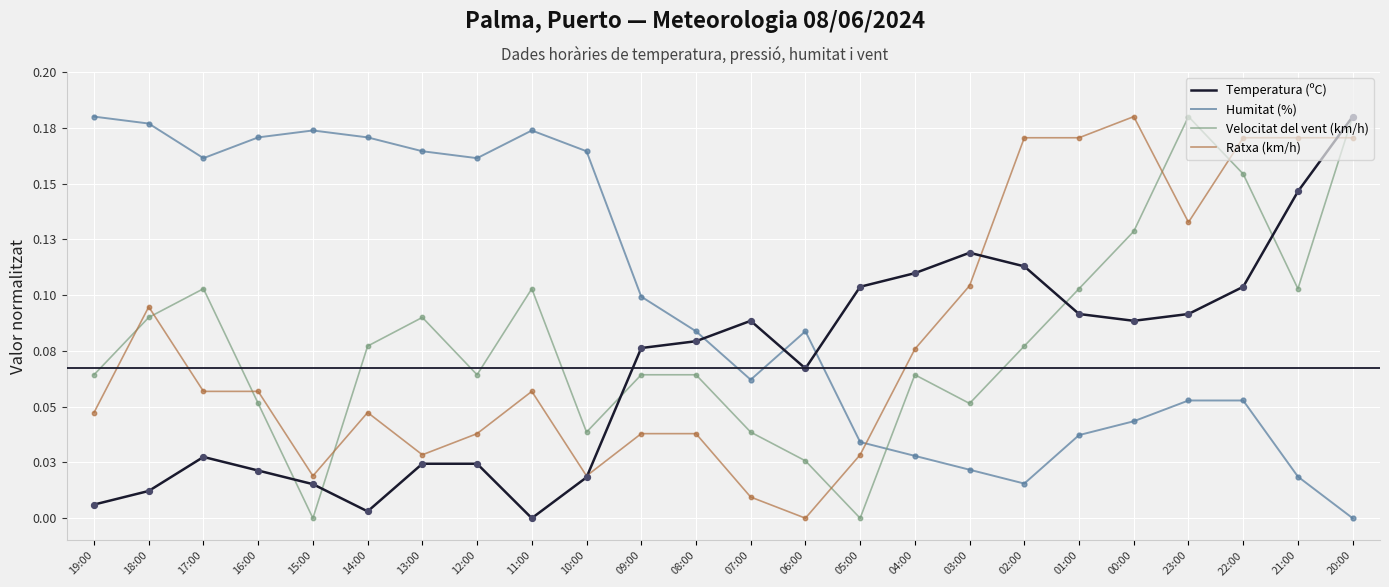

Is the value of Velocitat del vent (km/h) at 16:00 greater than the value of Humitat (%) at 20:00?

Yes